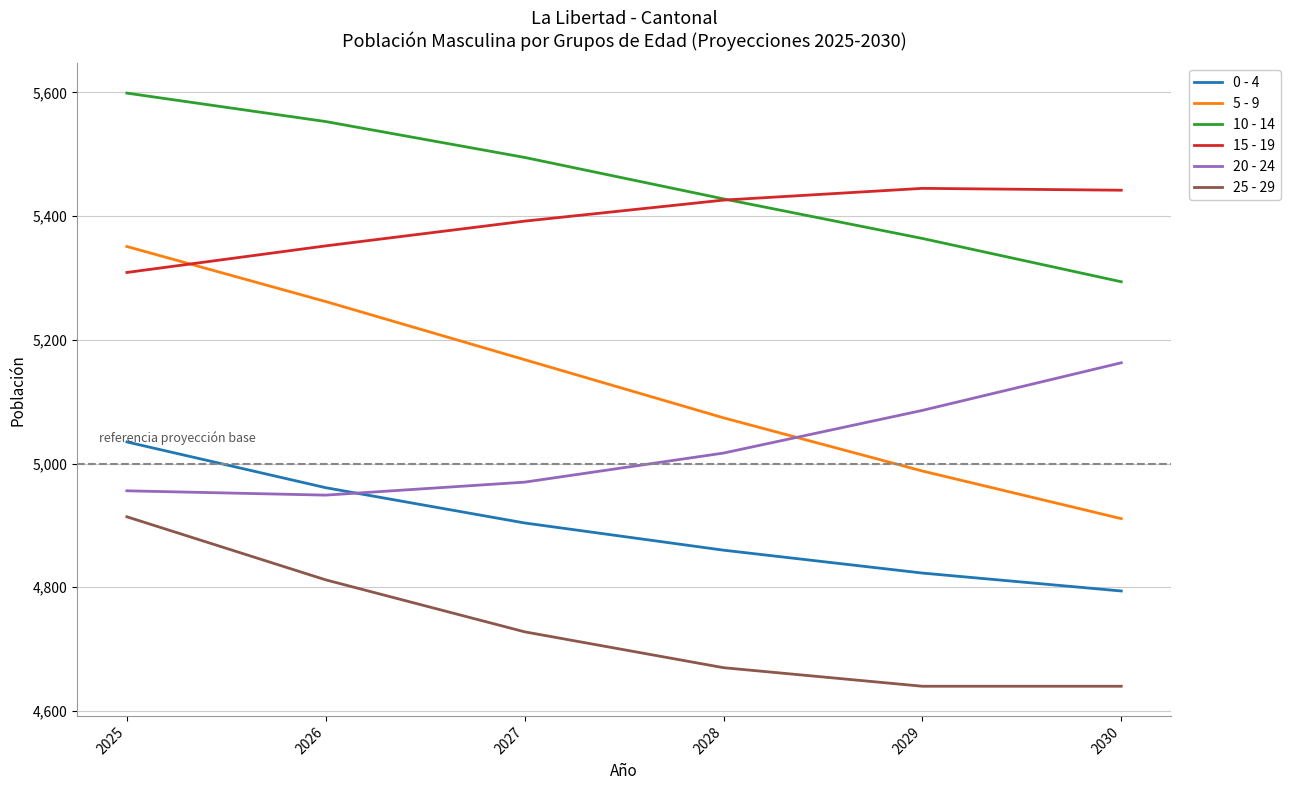

True or false: 15 - 19 and 25 - 29 intersect in this chart.

False